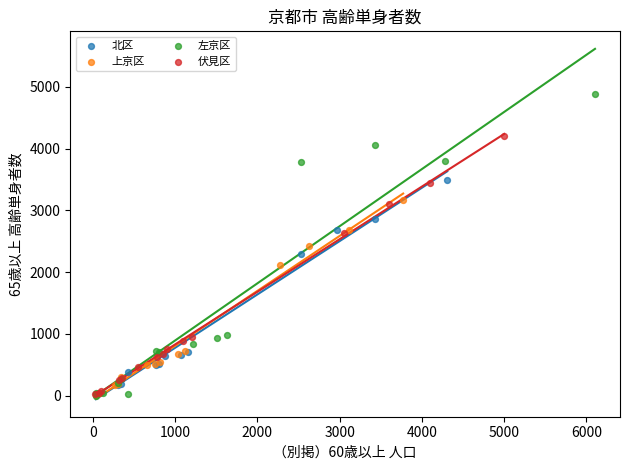

Which series contains the highest Y value?

左京区